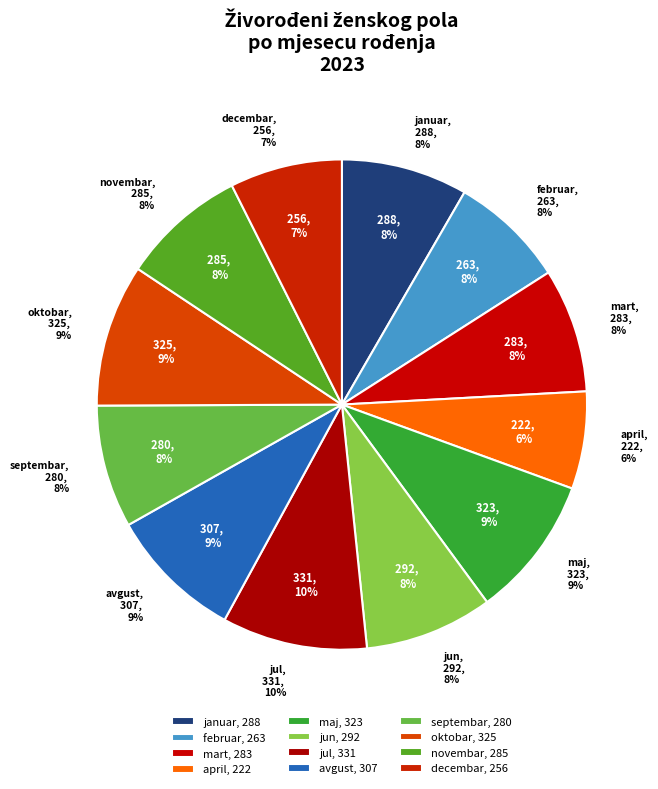

To the nearest percent, what is the average slice percentage?

8%